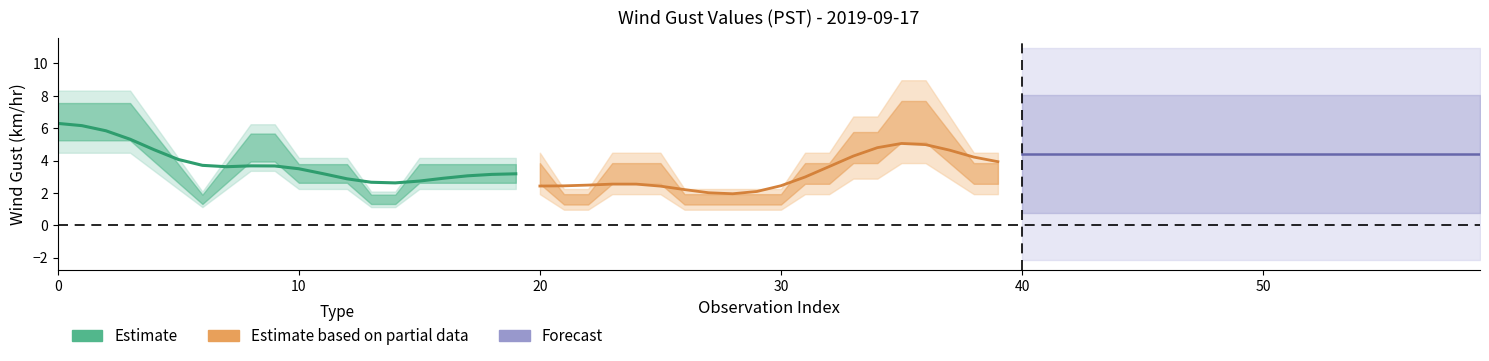

Is it true that Estimate equals 1.7 at 9?

False